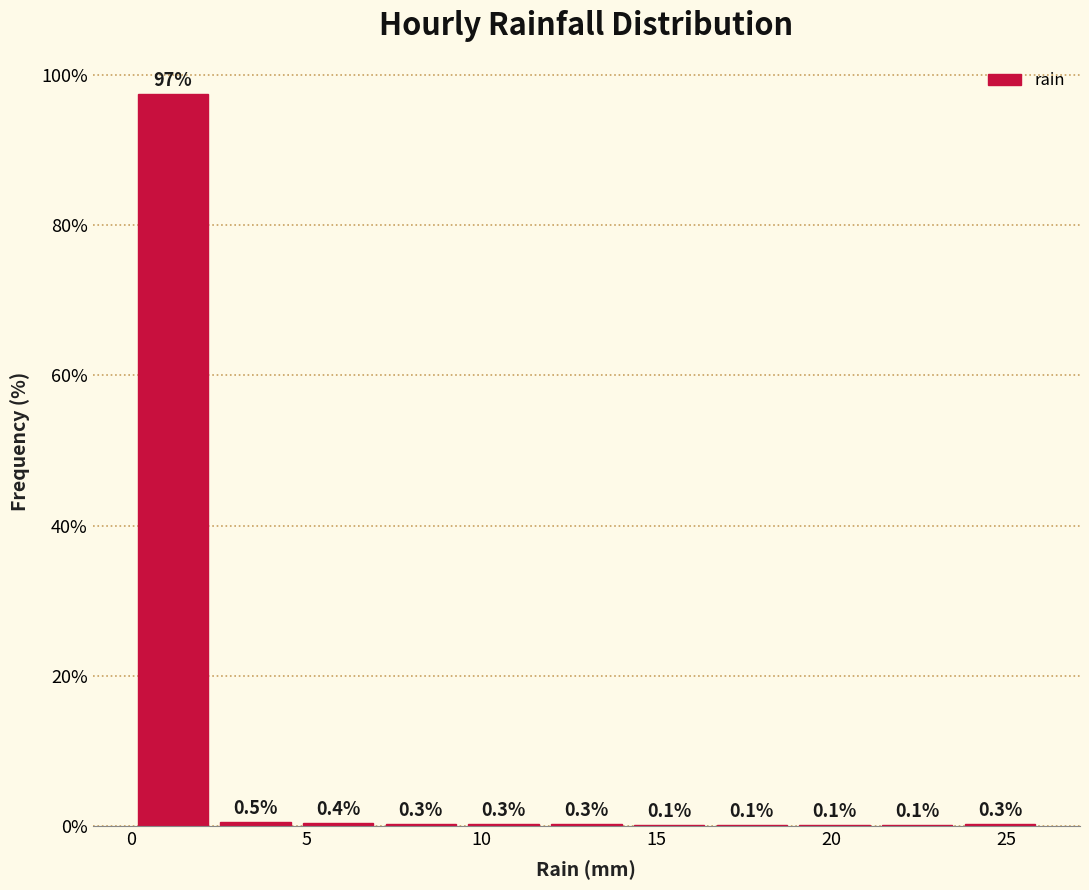

Reading left to right, list every bar in this chart as the range it spans on the x-axis followed by its height. The bar edges are not printed on the chart, so give them approximately, as read against the axis.

0.0 to 2.5: 97.4
2.5 to 4.5: 0.5
4.5 to 7.0: 0.4
7.0 to 9.5: 0.3
9.5 to 12.0: 0.3
12.0 to 14.0: 0.3
14.0 to 16.5: 0.1
16.5 to 19.0: 0.1
19.0 to 21.5: 0.1
21.5 to 23.5: 0.1
23.5 to 26.0: 0.3